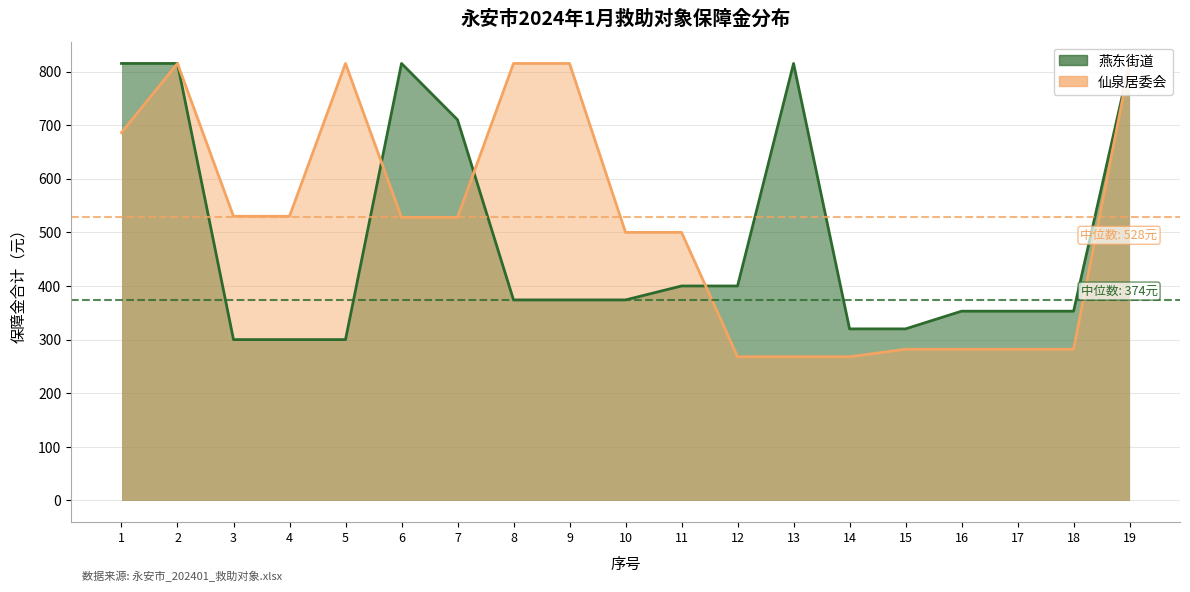

At which label does 燕东街道 first exceed 374?

1